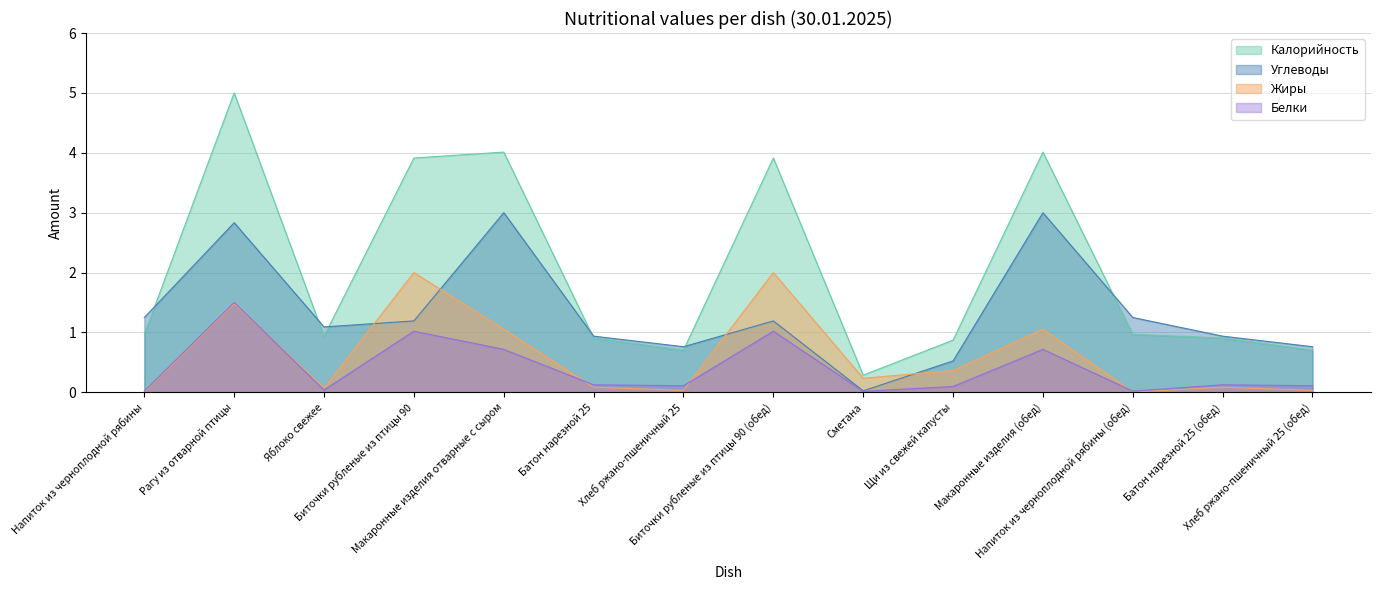

Which series changed the most between Сметана and Батон нарезной 25 (обед)?

Углеводы